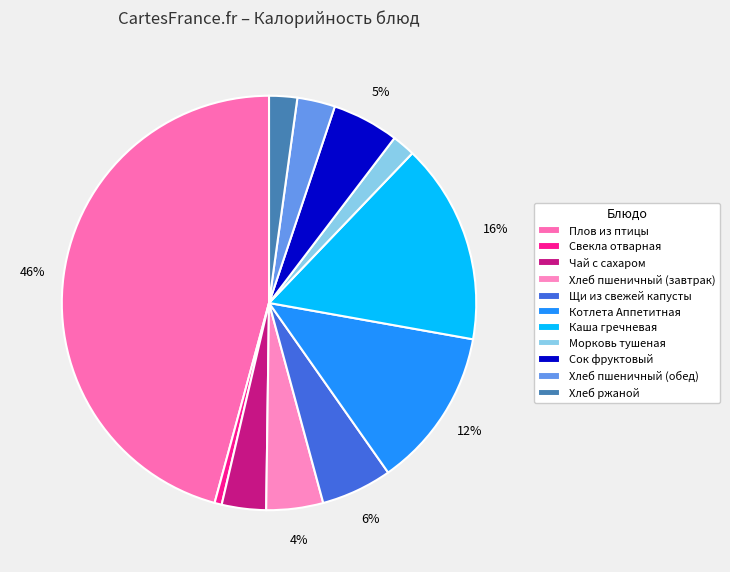

How much of the chart is everything except Хлеб ржаной?

97.8%